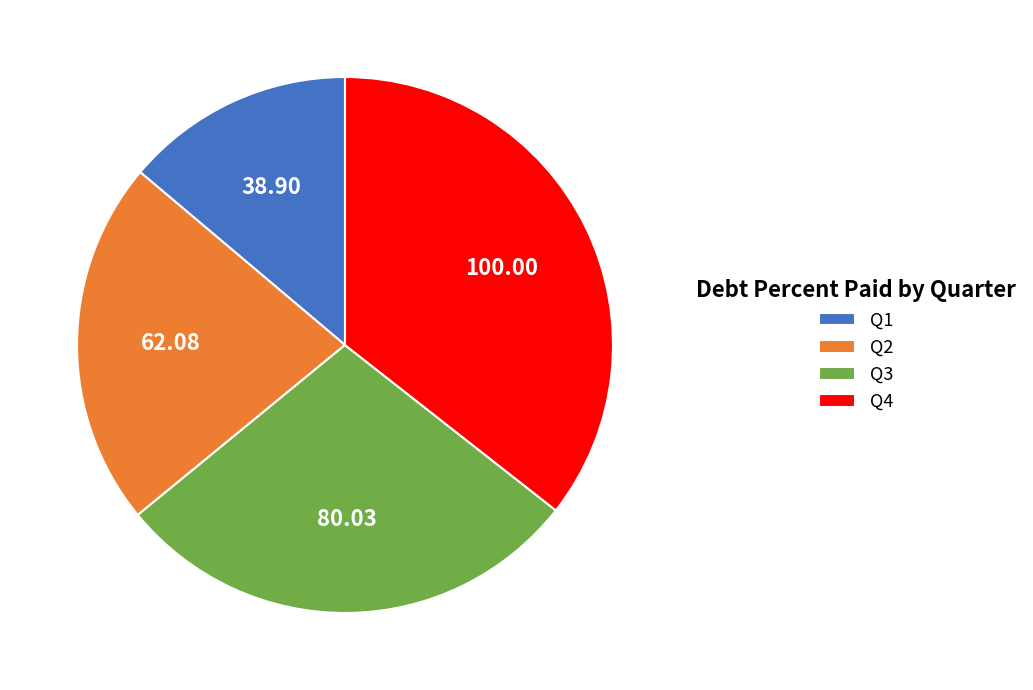

Which has a higher value, Q4 or Q1?

Q4